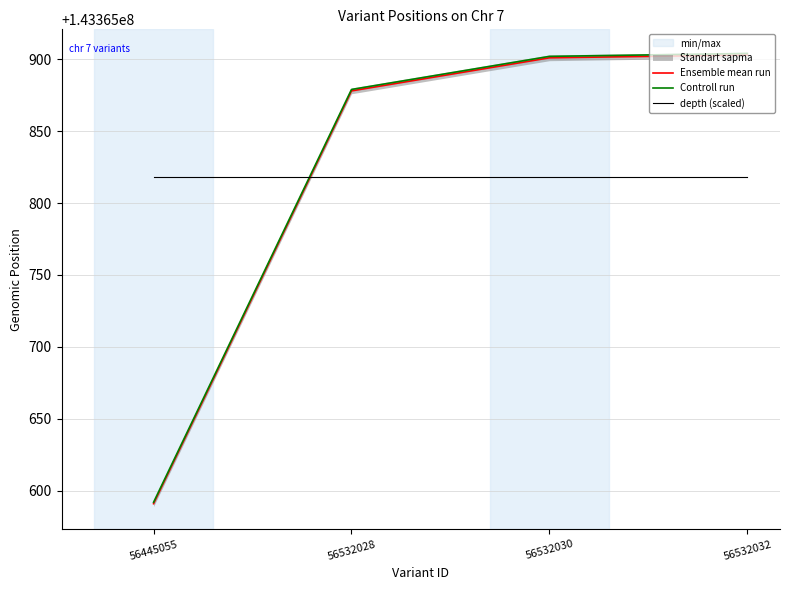

At how many categories does at least one series exceed 143365743?

4